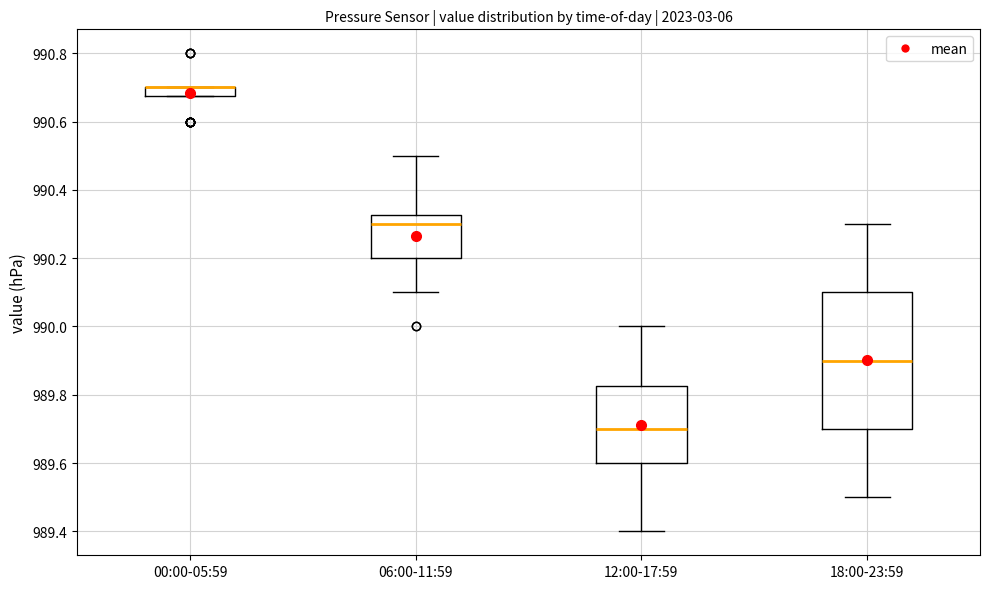

Which box is the tallest, from its lower edge to its upper edge?

18:00-23:59